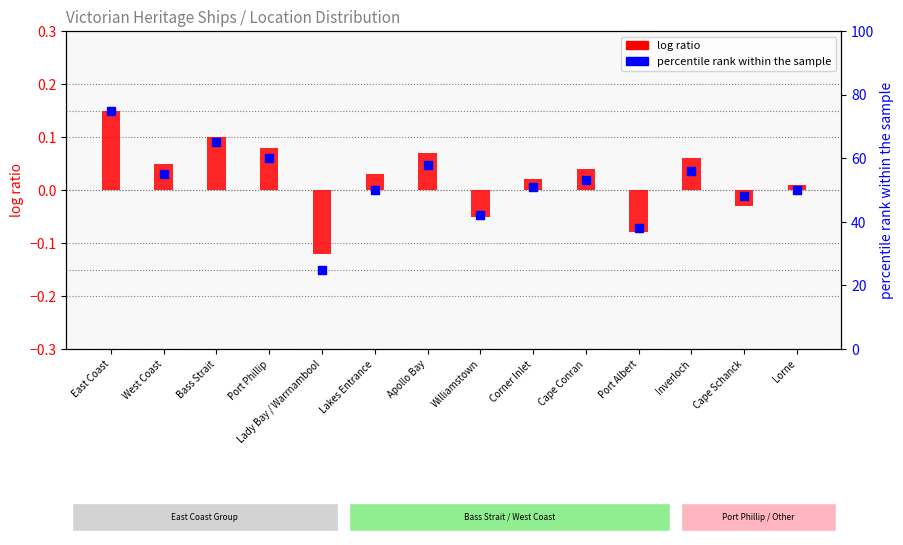

Which series reaches the minimum Y coordinate?

log ratio